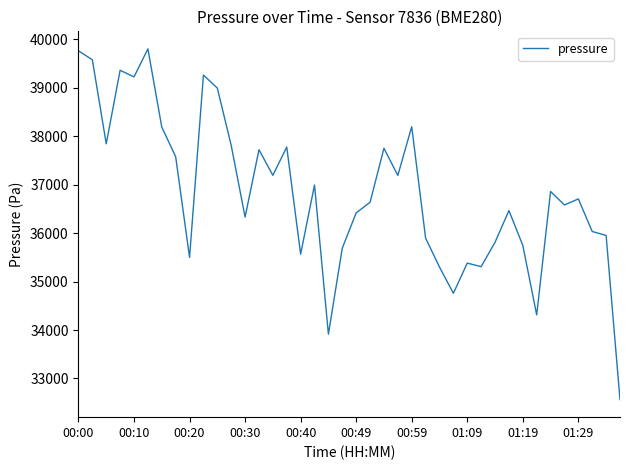

What is the difference between the maximum and minimum values?

7237.3